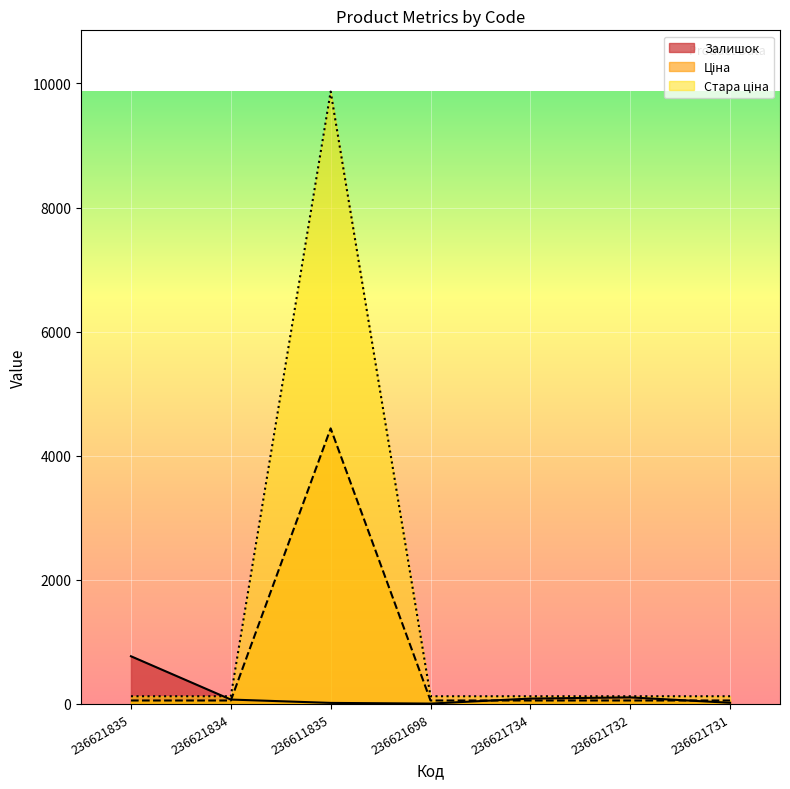

True or false: Ціна and Стара ціна intersect in this chart.

False